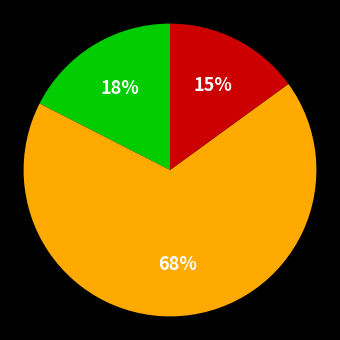

To the nearest percent, what is the average slice percentage?

33%